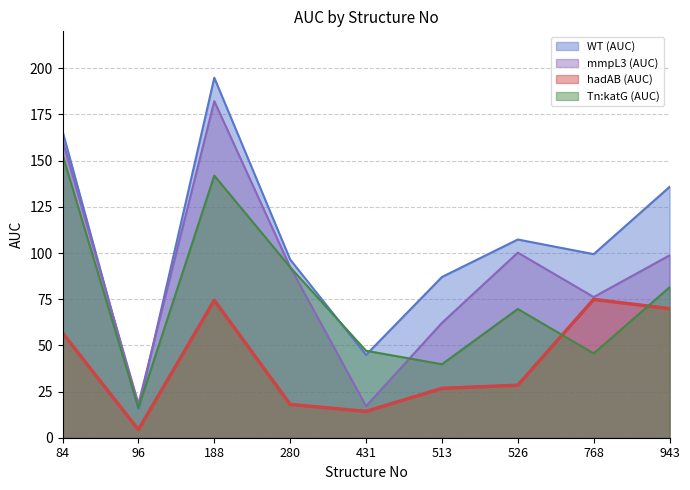

Which series has the widest spread of values?

WT (AUC)